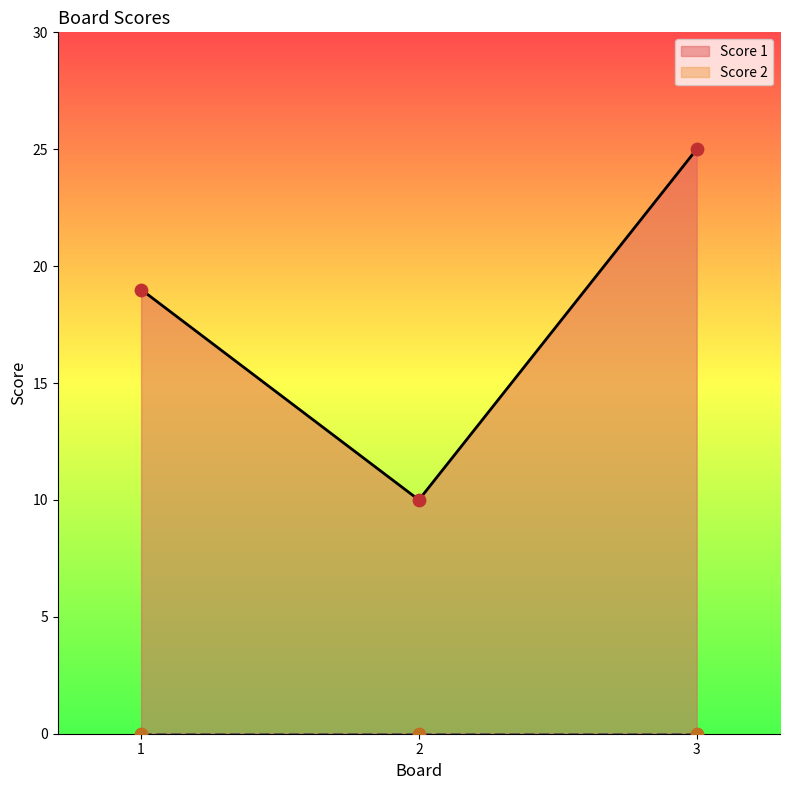

Which has a higher value, 1 or 2?

1